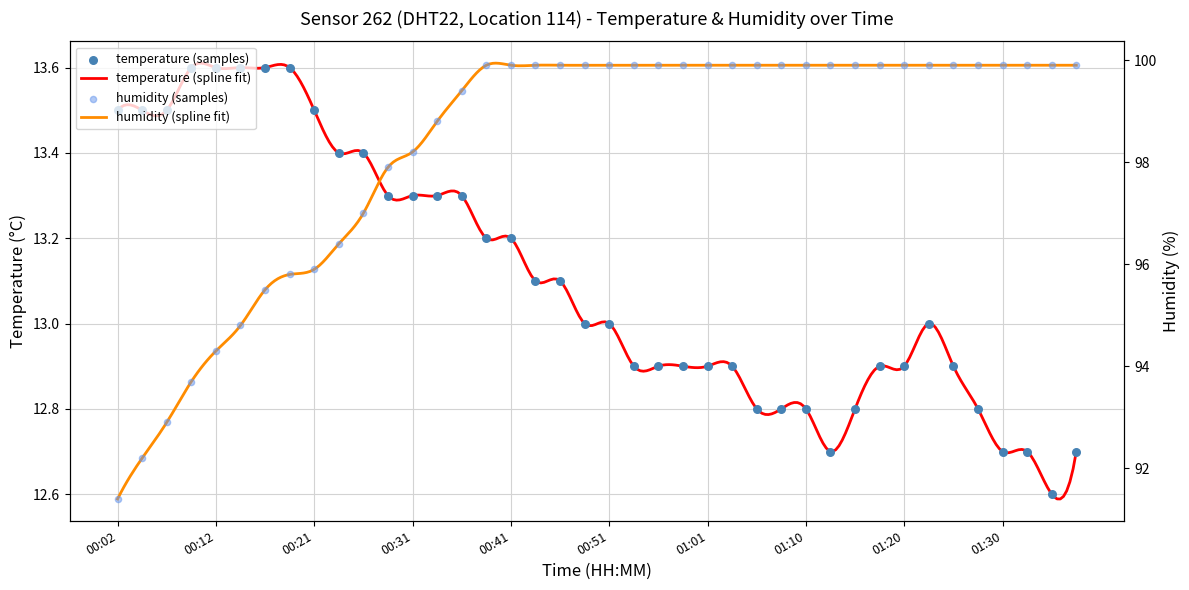

Is the value of temperature at 01:01 greater than the value of humidity at 00:39?

No